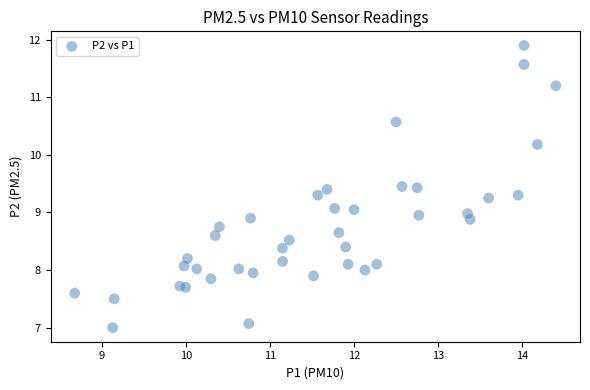

What is the range of Y values (max minus min)?

4.9